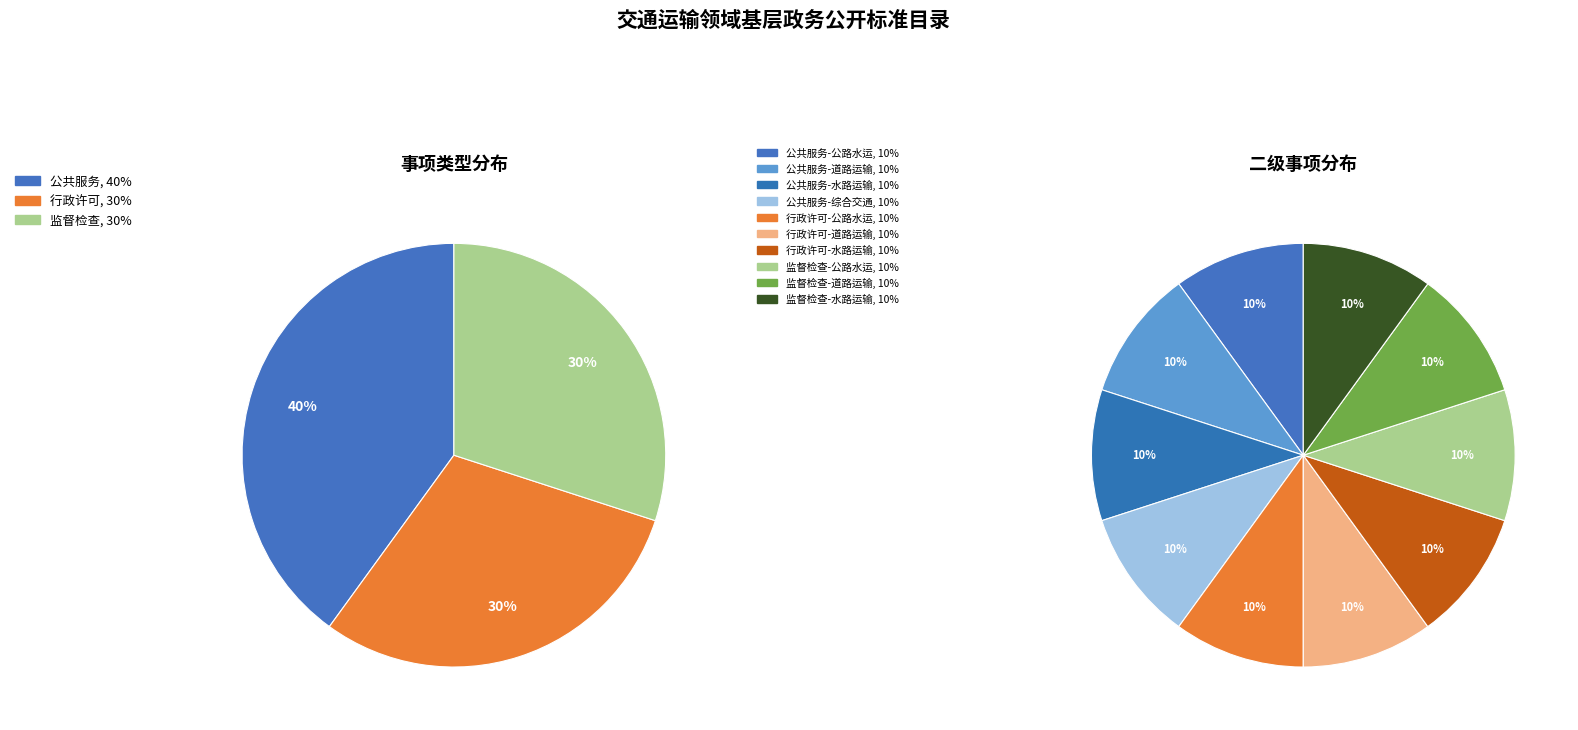

Between 公共服务 and 行政许可-道路运输, which is larger?

公共服务